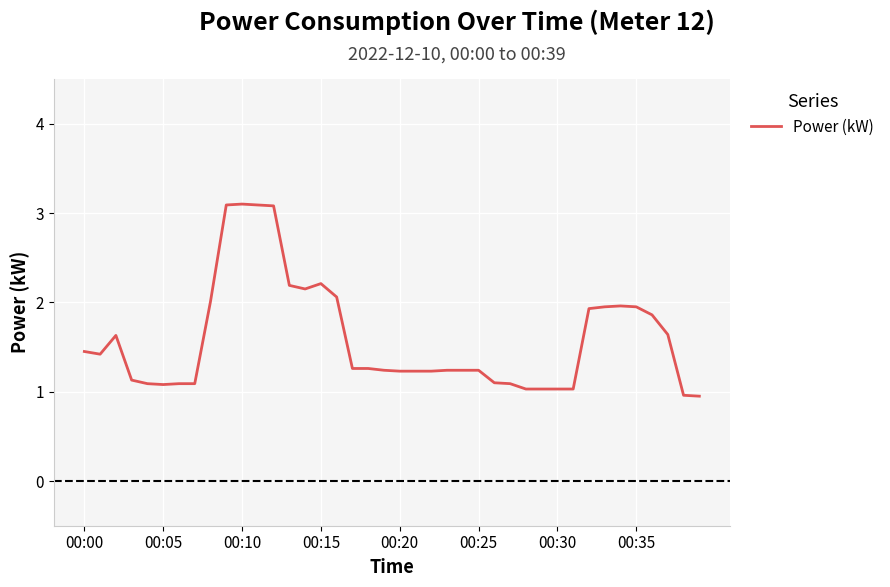

True or false: the data has more than 1 interior local peaks.

True